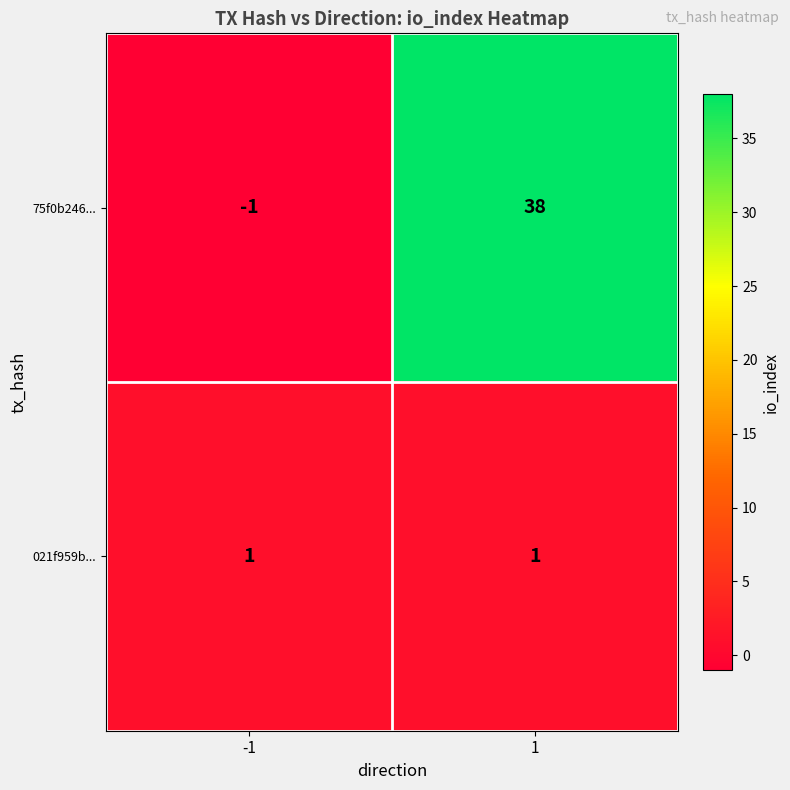

What is the greatest value displayed?

38